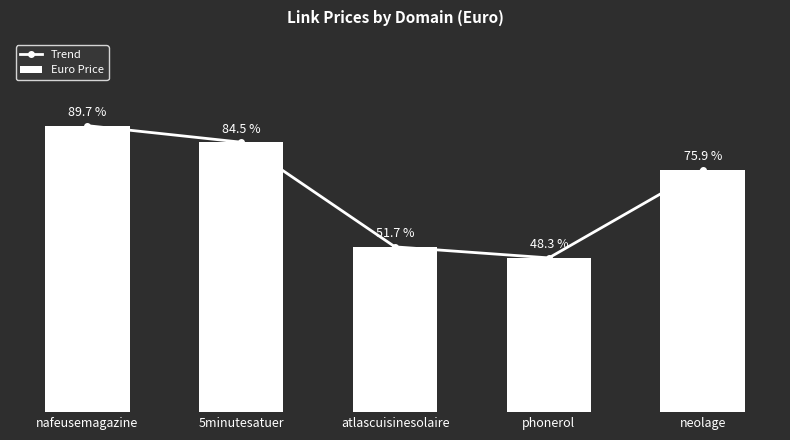

The value of Trend at 5minutesatuer is 245. True or false?

True